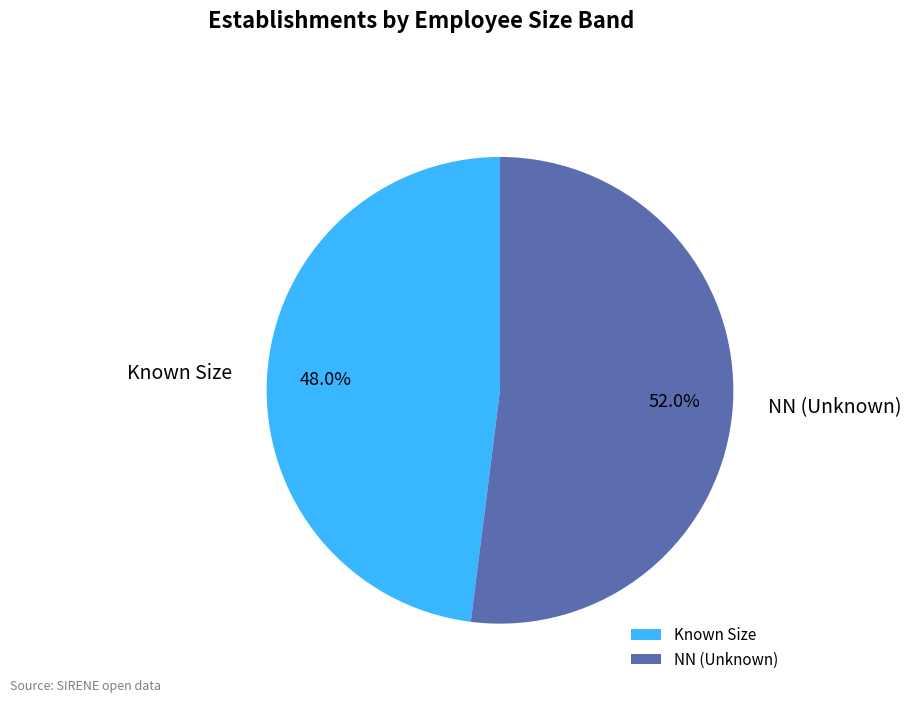

Approximately how many times larger is the value at NN (Unknown) compared to Known Size?

1.1